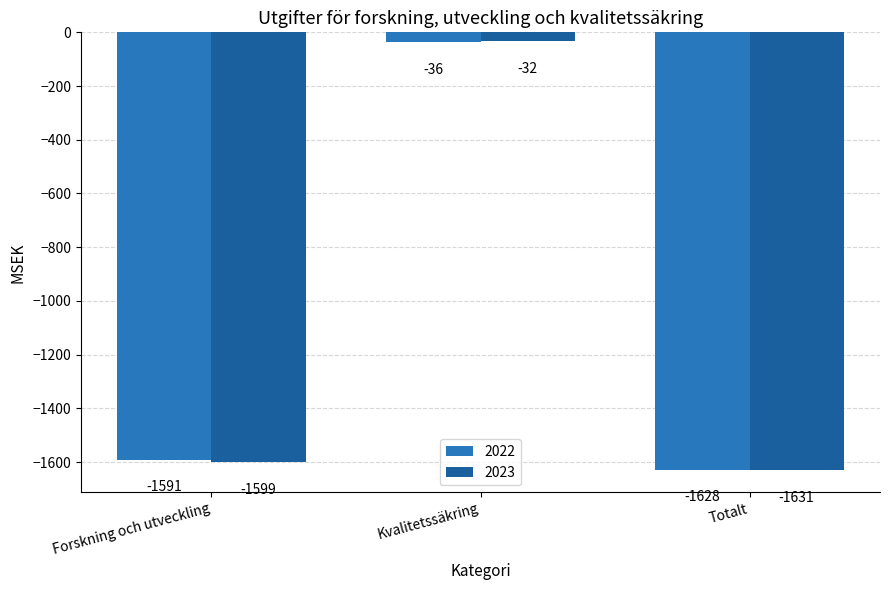

At which category is the sum across all series the highest?

Kvalitetssäkring